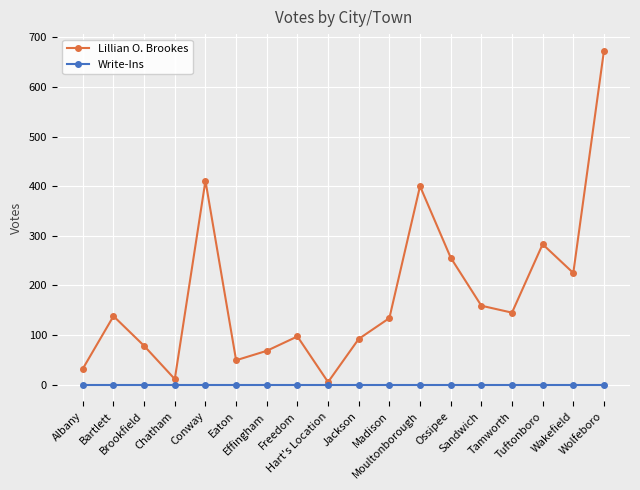

Which category has the highest value across all series?

Wolfeboro